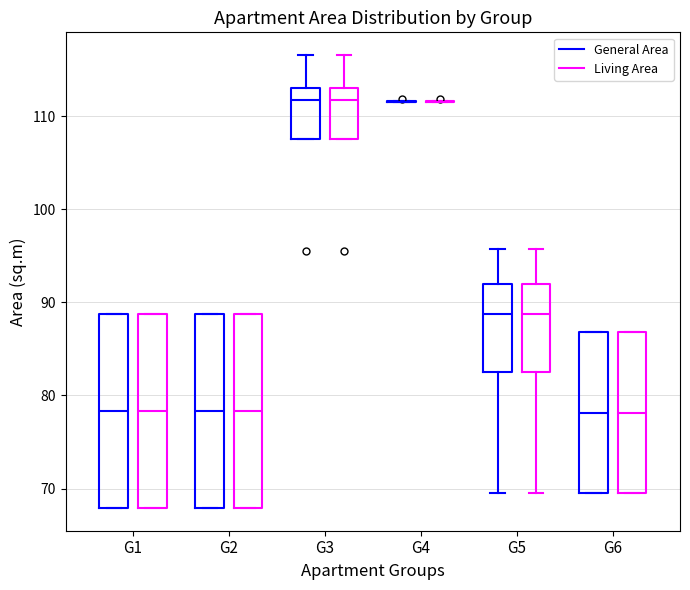

Reading left to right, read every box against the y-axis: the position of its median line, the range the box covers, and the ends of its whiskers. The values are not printed on the chart, so give them approximately, as read against the axis.

G1 (General Area): median 78, box 68 to 89, whiskers 68 to 89
G1 (Living Area): median 78, box 68 to 89, whiskers 68 to 89
G2 (General Area): median 78, box 68 to 89, whiskers 68 to 89
G2 (Living Area): median 78, box 68 to 89, whiskers 68 to 89
G3 (General Area): median 112, box 108 to 113, whiskers 108 to 117
G3 (Living Area): median 112, box 108 to 113, whiskers 108 to 117
G4 (General Area): box collapsed to a line at 112, whiskers 112 to 112
G4 (Living Area): box collapsed to a line at 112, whiskers 112 to 112
G5 (General Area): median 89, box 82 to 92, whiskers 70 to 96
G5 (Living Area): median 89, box 82 to 92, whiskers 70 to 96
G6 (General Area): median 78, box 70 to 87, whiskers 70 to 87
G6 (Living Area): median 78, box 70 to 87, whiskers 70 to 87